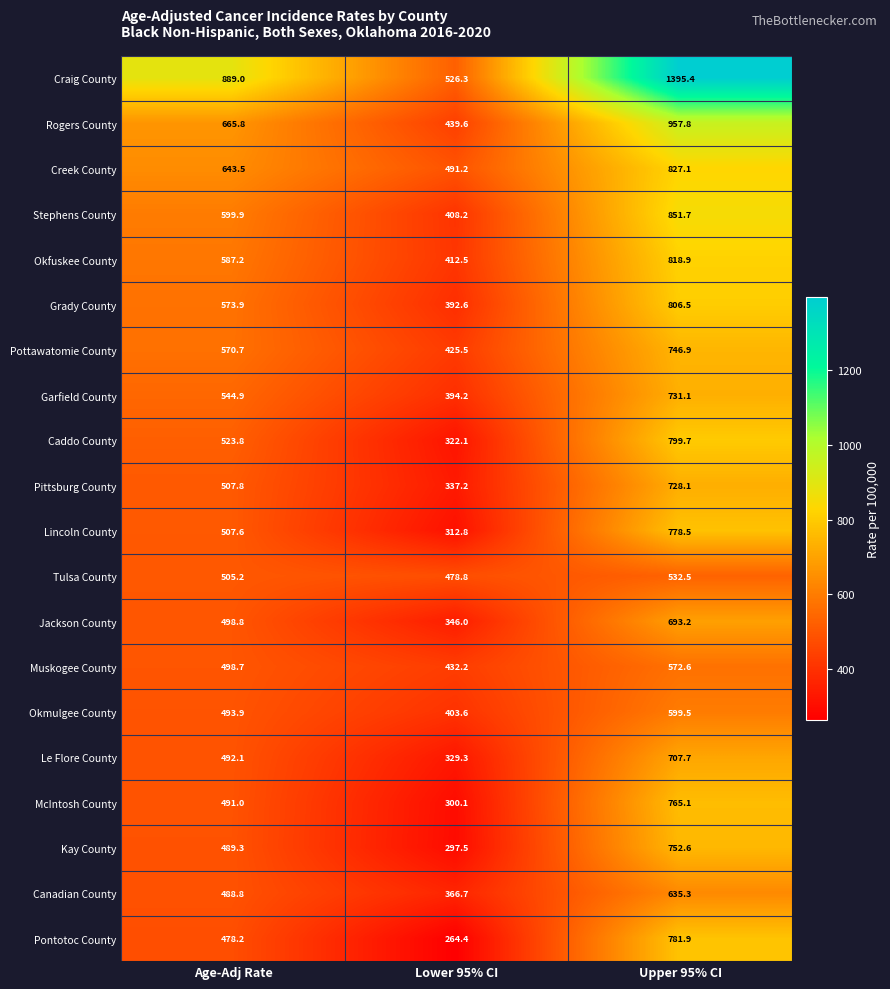

At which category is the sum across all series the highest?

Upper 95% CI